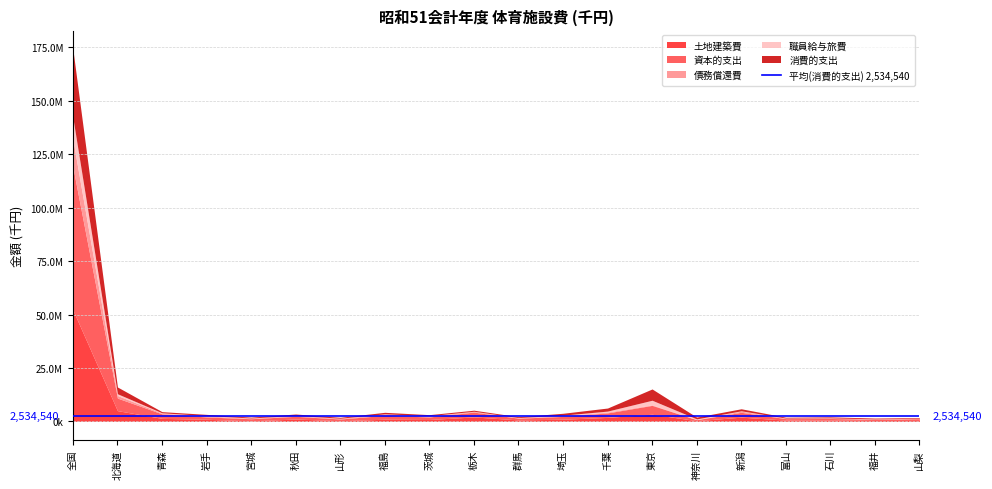

Which series changed the most between 栃木 and 福井?

資本的支出